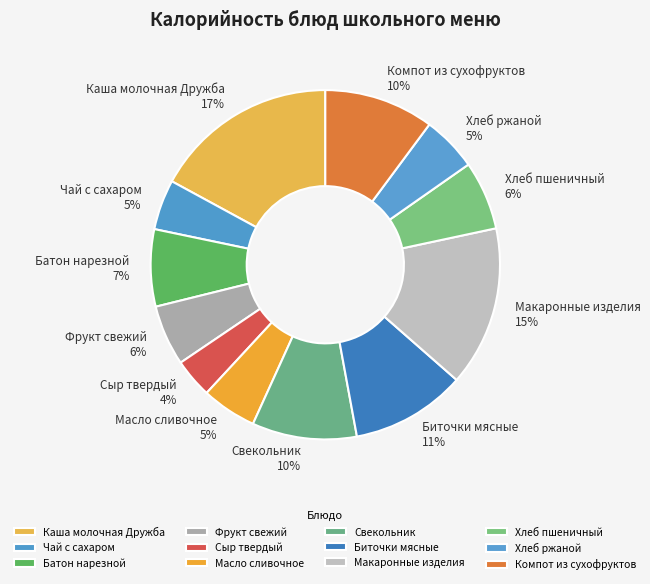

To the nearest percent, what is the difference between the Макаронные изделия and Компот из сухофруктов slice percentages?

5%